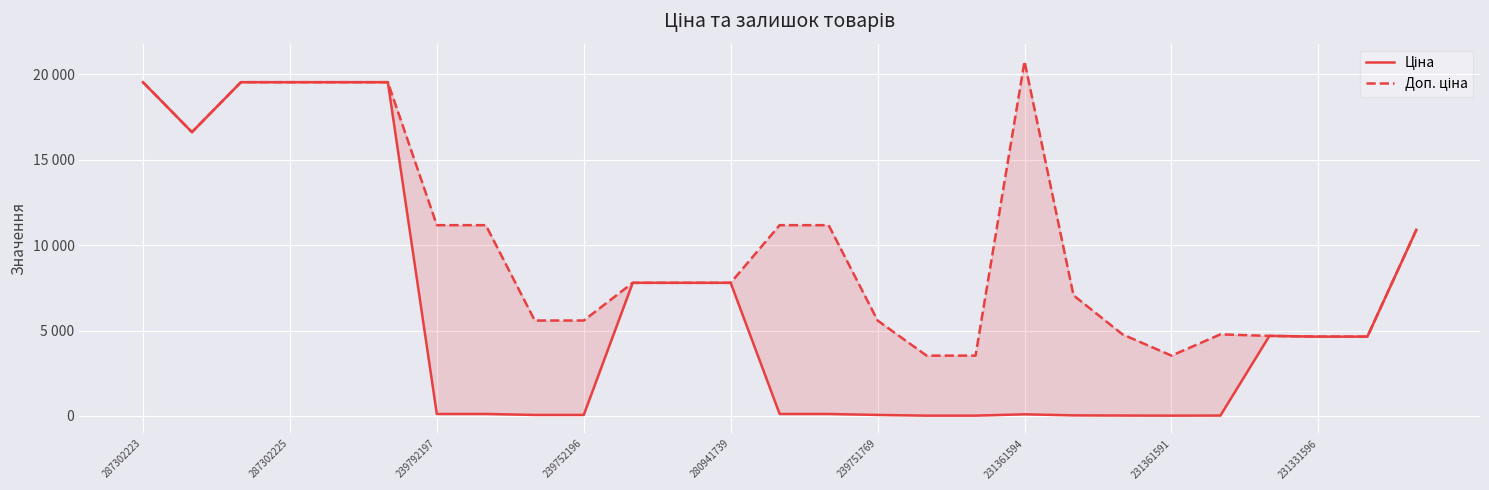

How many interior local valleys does the Ціна series have?

2